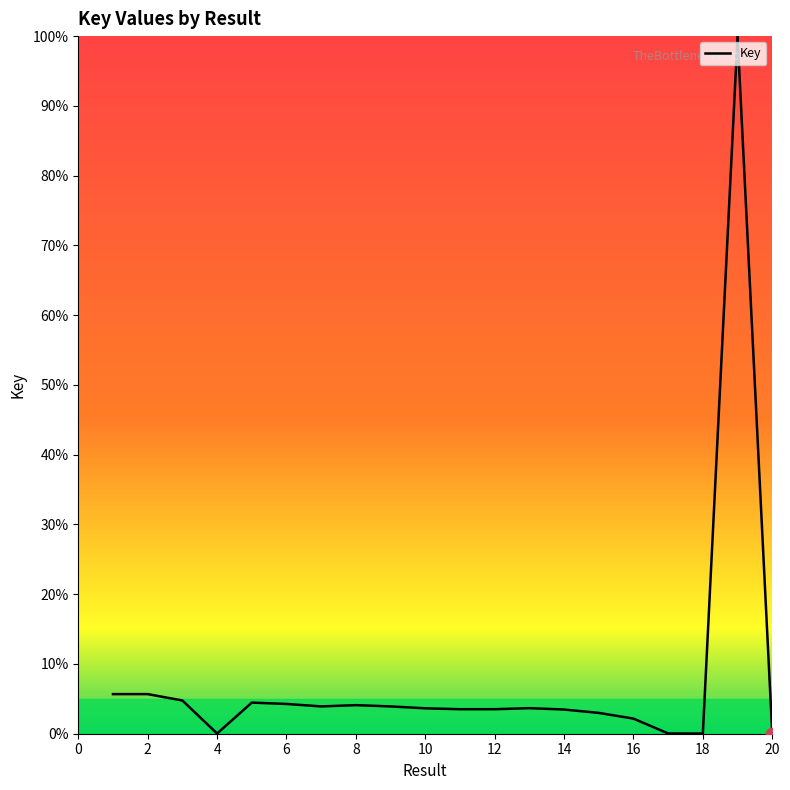

What is the greatest value displayed?

100.0